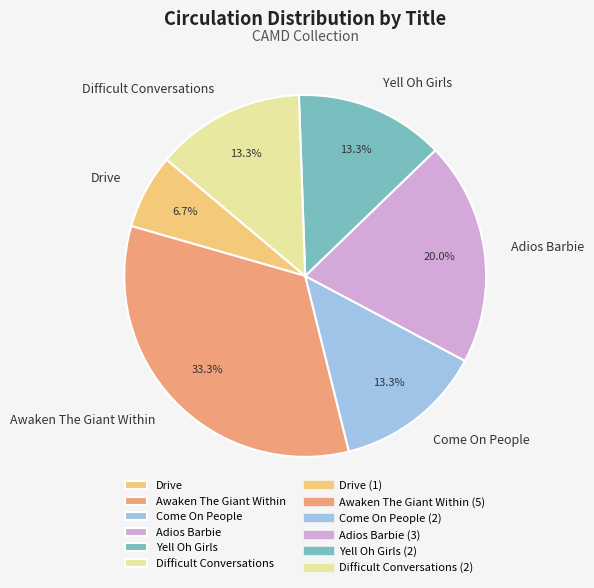

To the nearest percent, what is the difference between the largest and smallest slice percentages?

27%